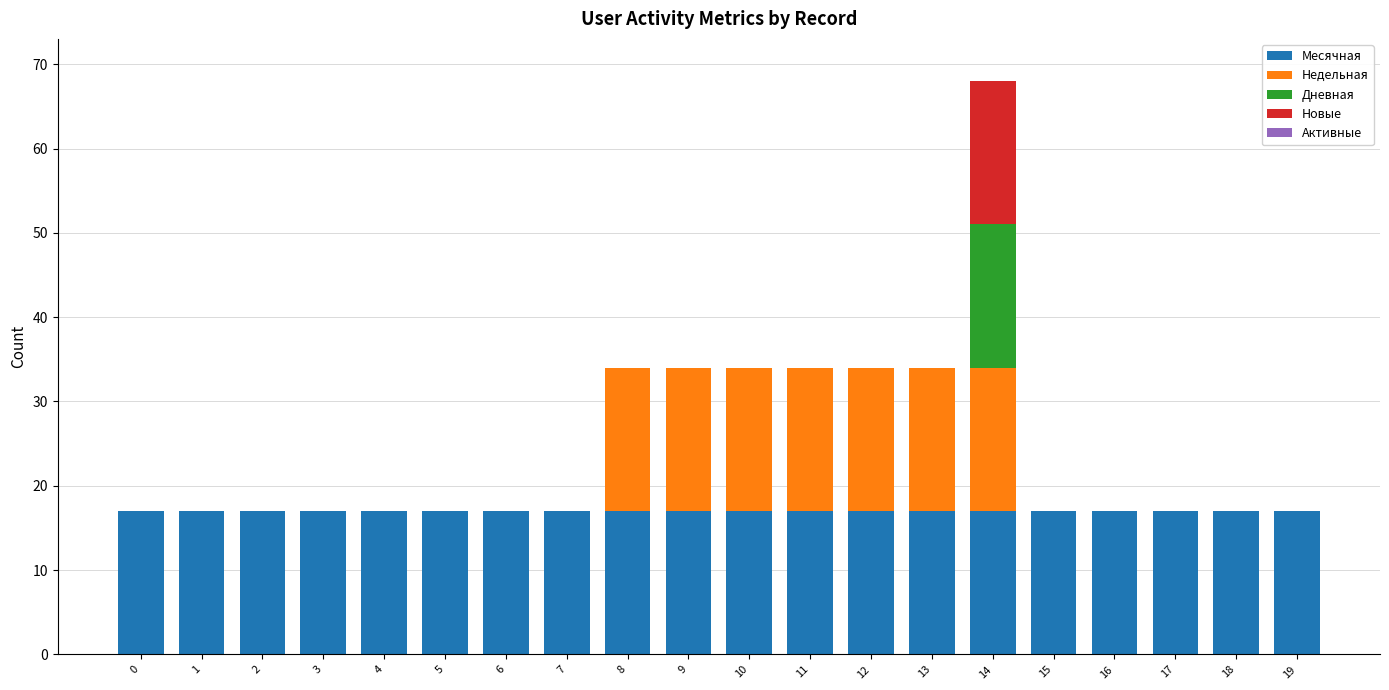

What is the sum of the Месячная values at 7 and 5?

34